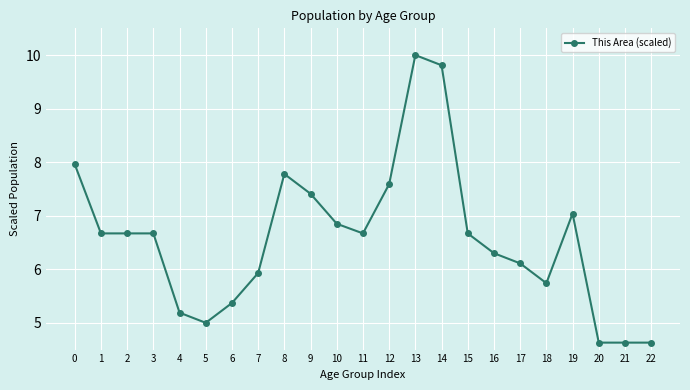

True or false: the data shows 6.7 at 1.

True